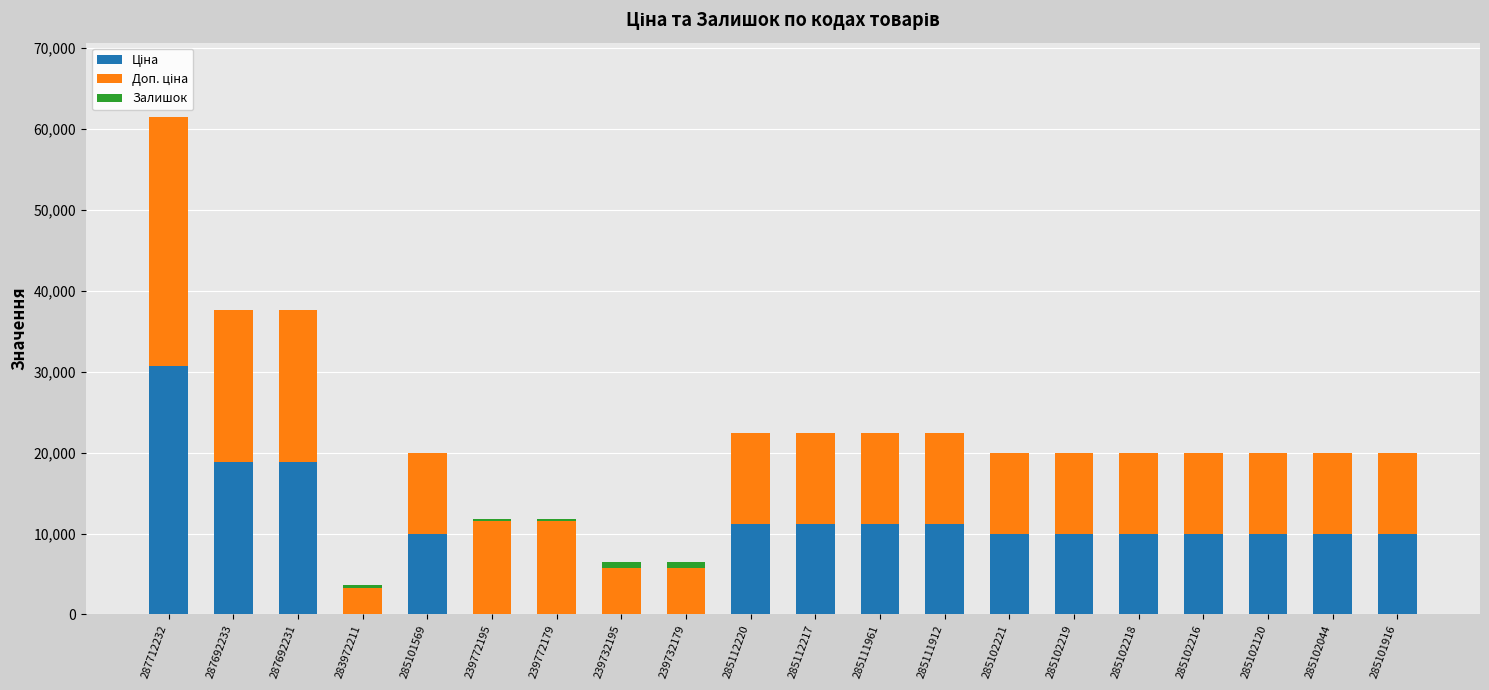

At which category is the sum across all series the highest?

287712232